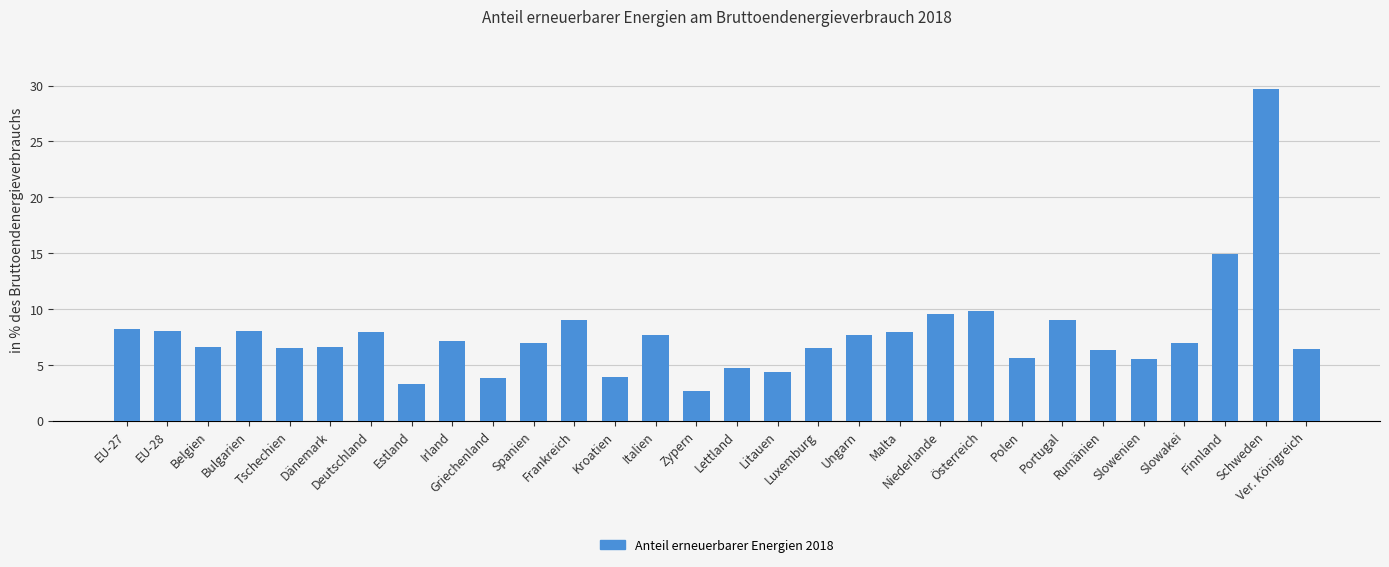

What is the minimum value shown in the chart?

2.7